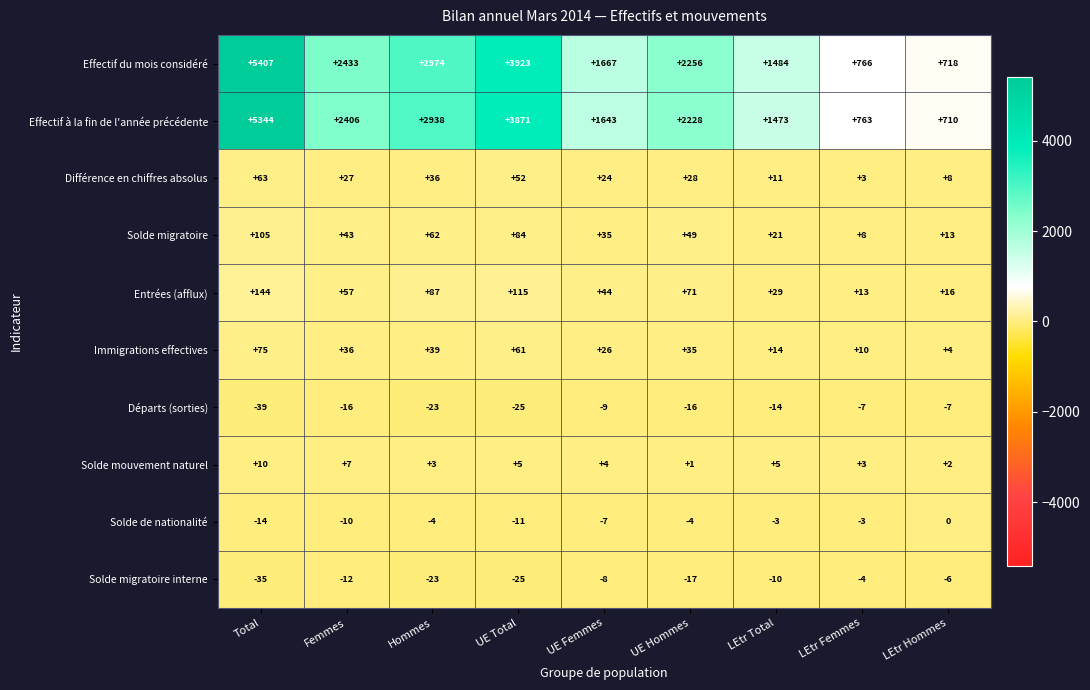

What is the average value of the Solde migratoire series?

47